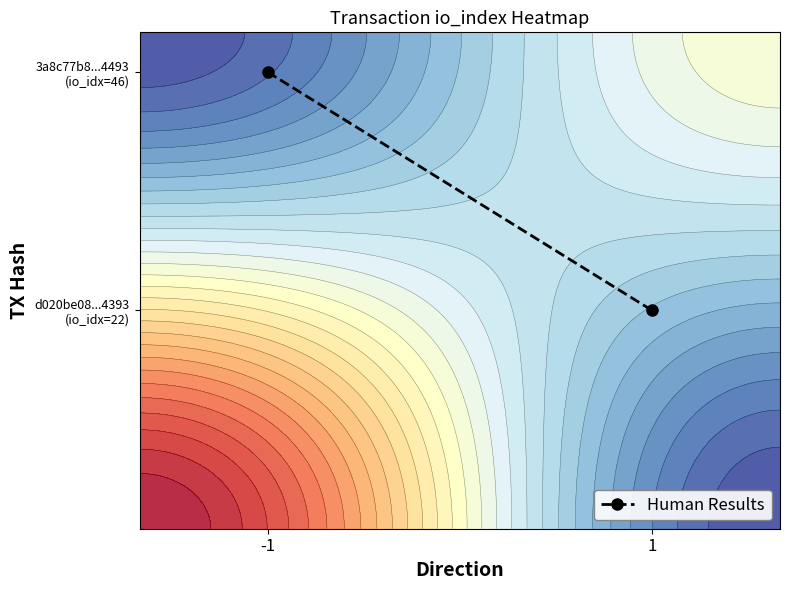

What is the difference between the maximum and minimum values?

0.5